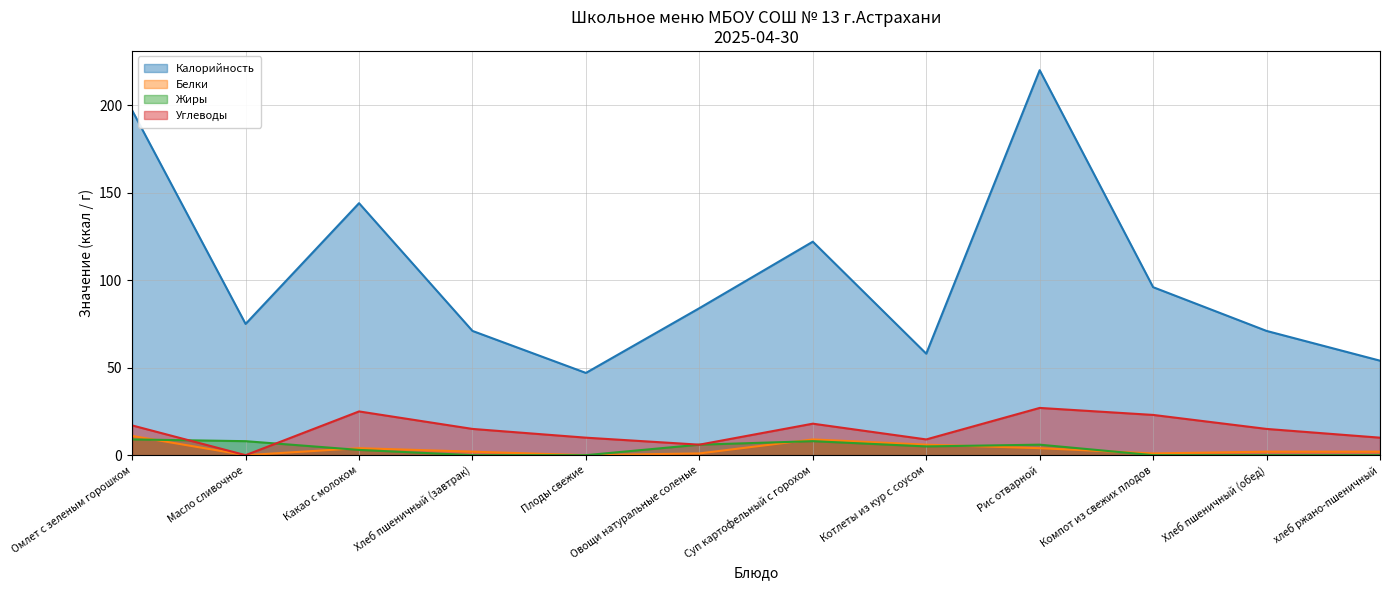

Does the chart have visible grid lines?

Yes